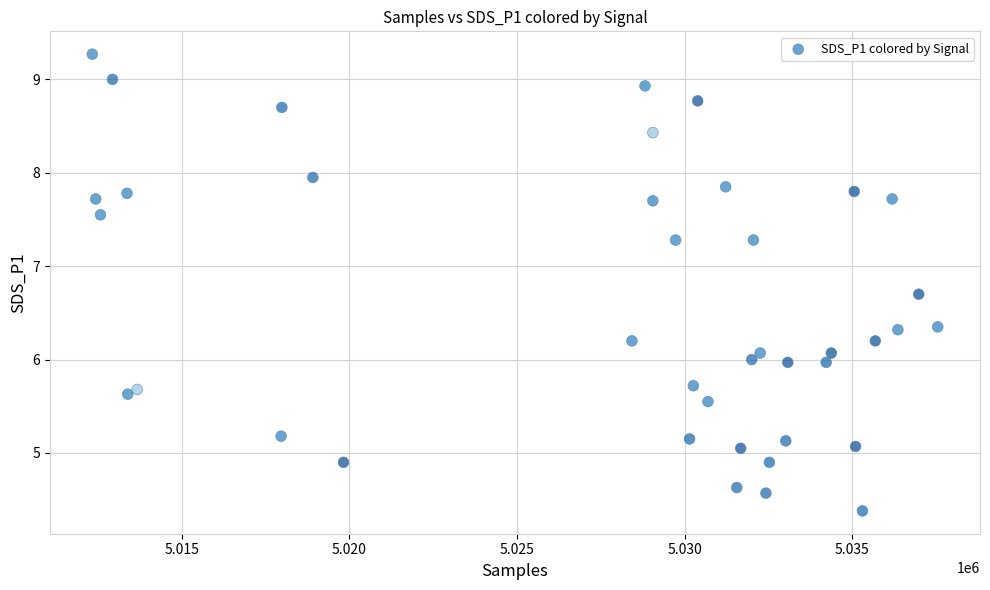

What is the range of X values (max minus min)?

25224.0